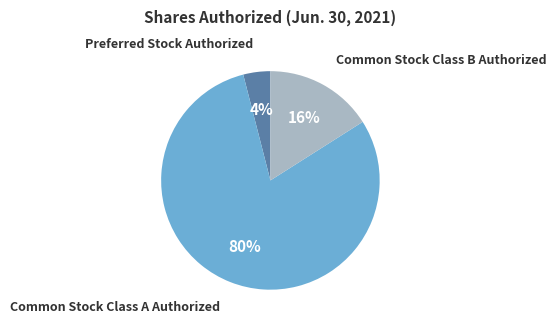

Is there any slice that represents more than half of the pie?

Yes